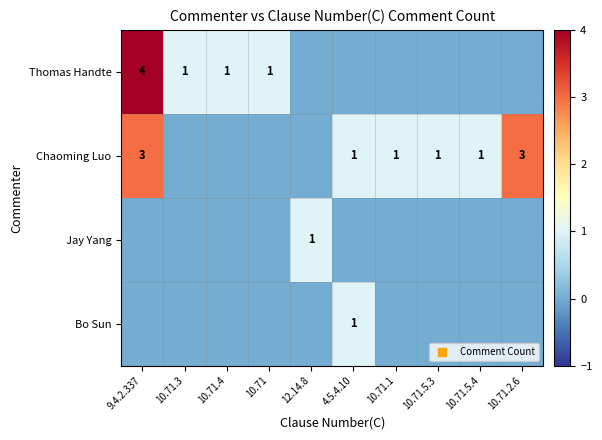

Is it true that Bo Sun equals 1 at 4.5.4.10?

True